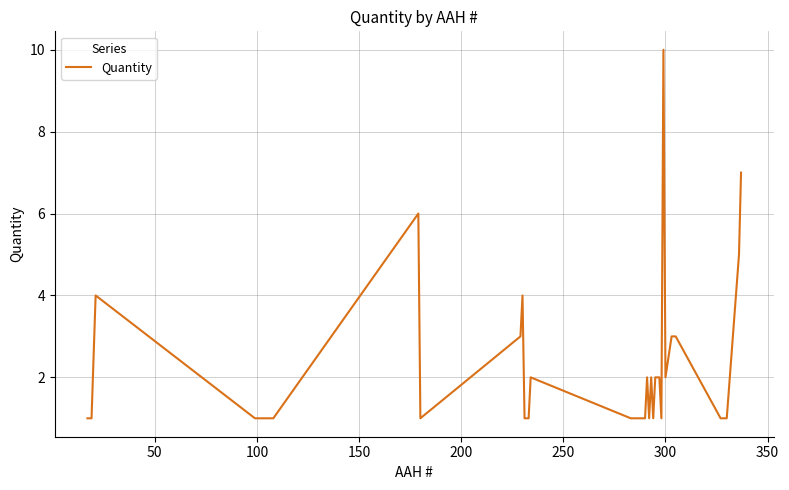

True or false: the data has more than 1 interior local peaks.

True